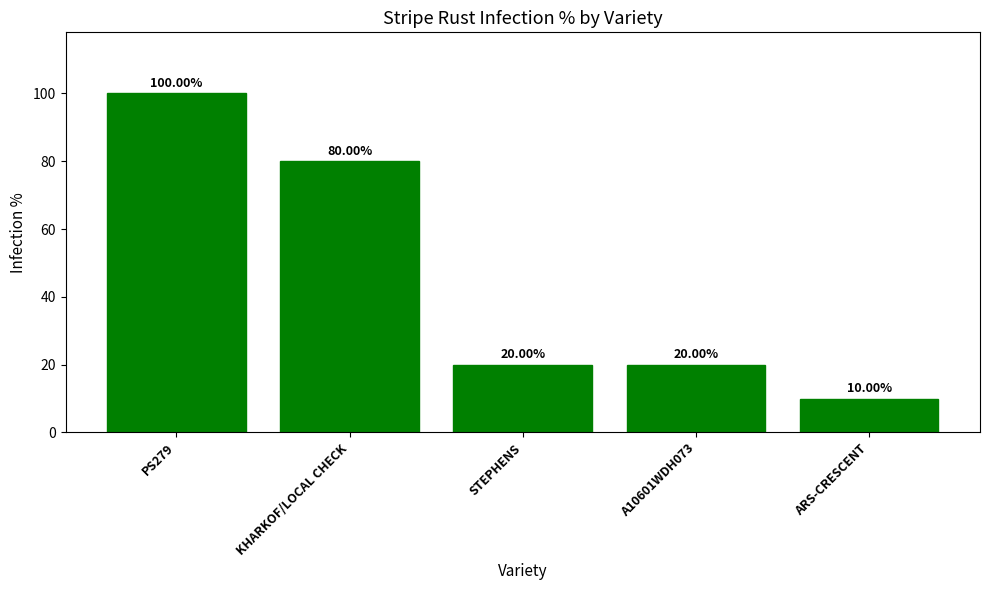

What is the greatest value displayed?

100